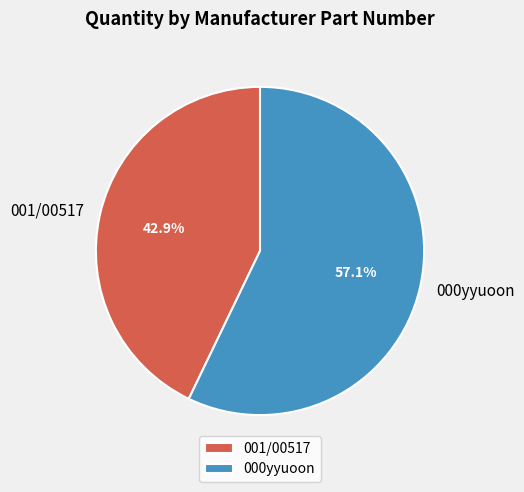

How many segments does this pie chart have?

2